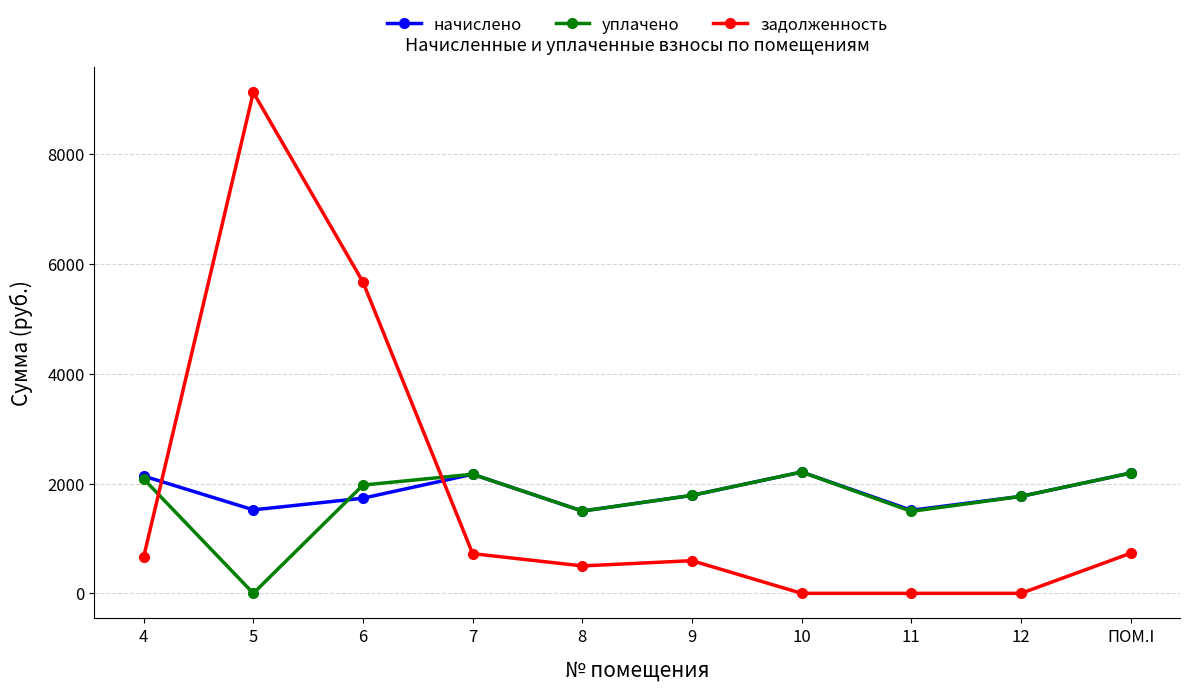

Where does the начислено series first go above 1785?

4